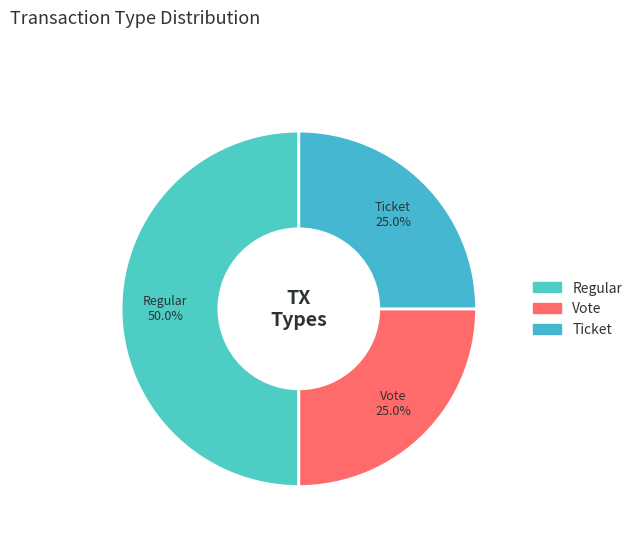

What is the ratio of the value at Ticket to the value at Regular?

0.5